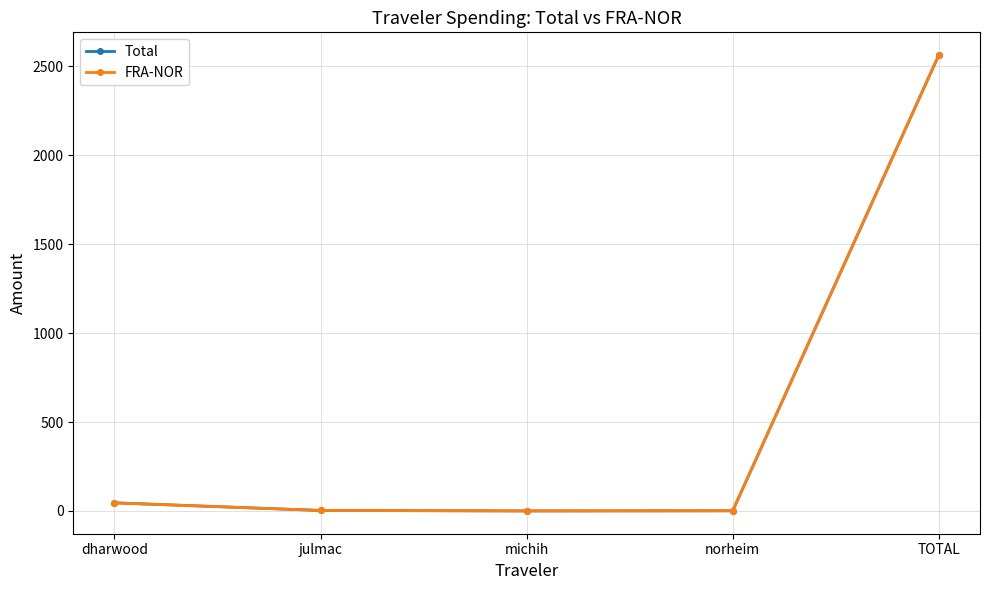

The FRA-NOR series shows 45.7 at dharwood. True or false?

True